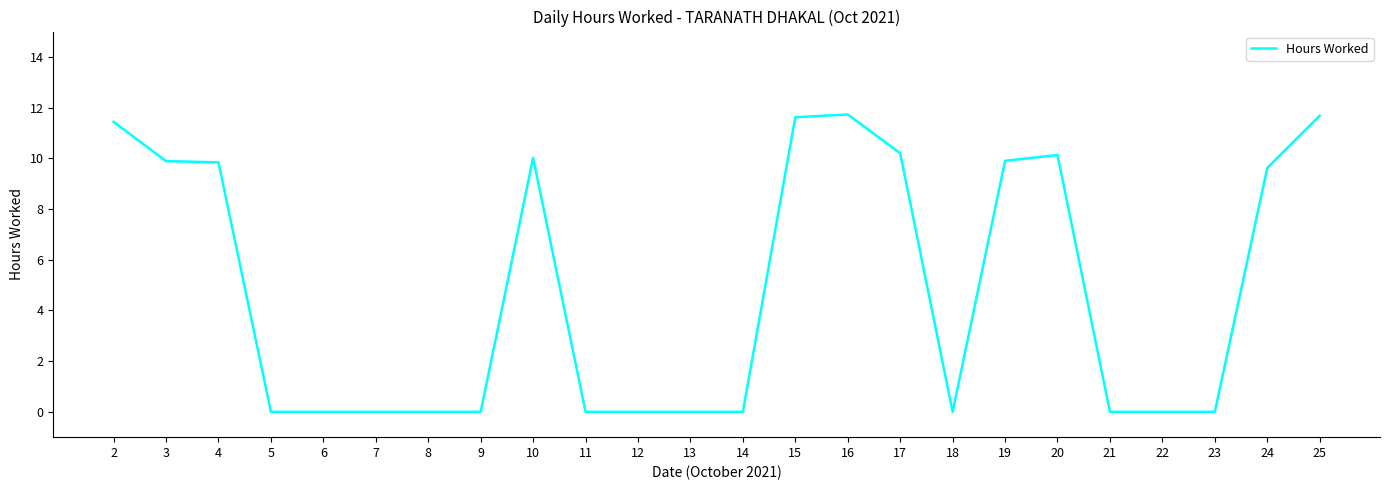

At which label is the value closest to 5?

24